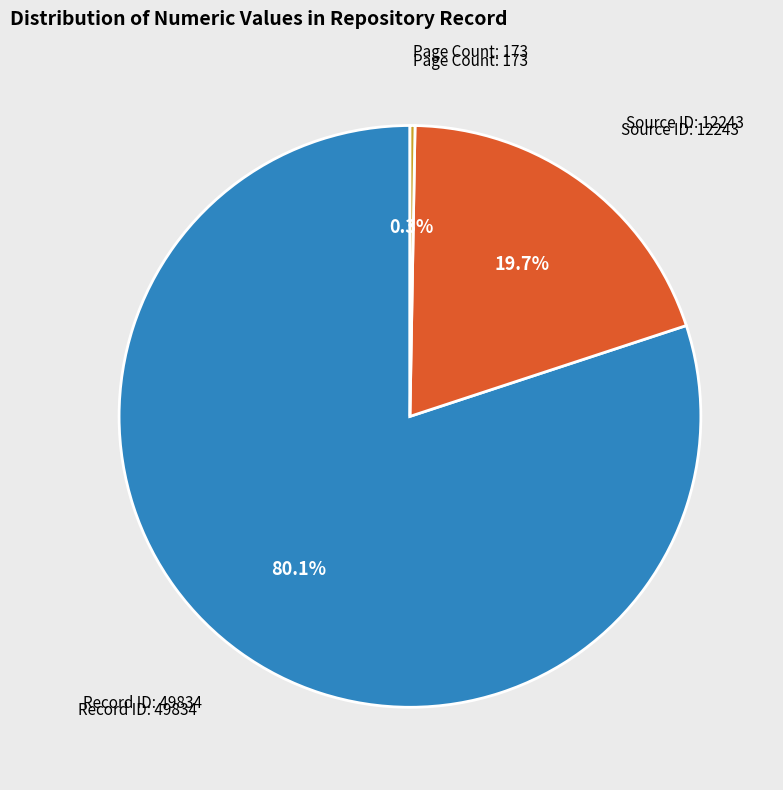

Between Record ID: 49834 and Source ID: 12243, which is larger?

Record ID: 49834